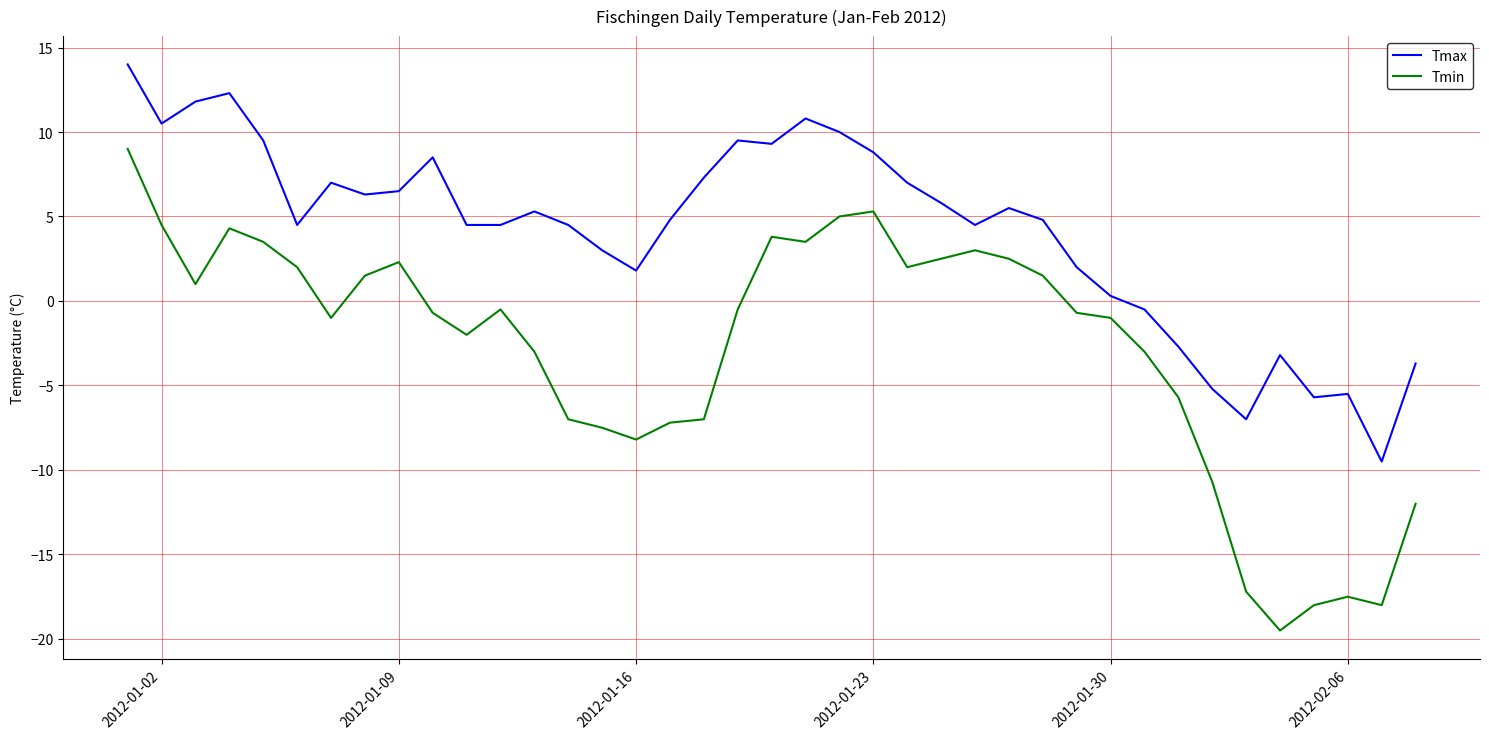

Which series has the largest total across all categories?

Tmax